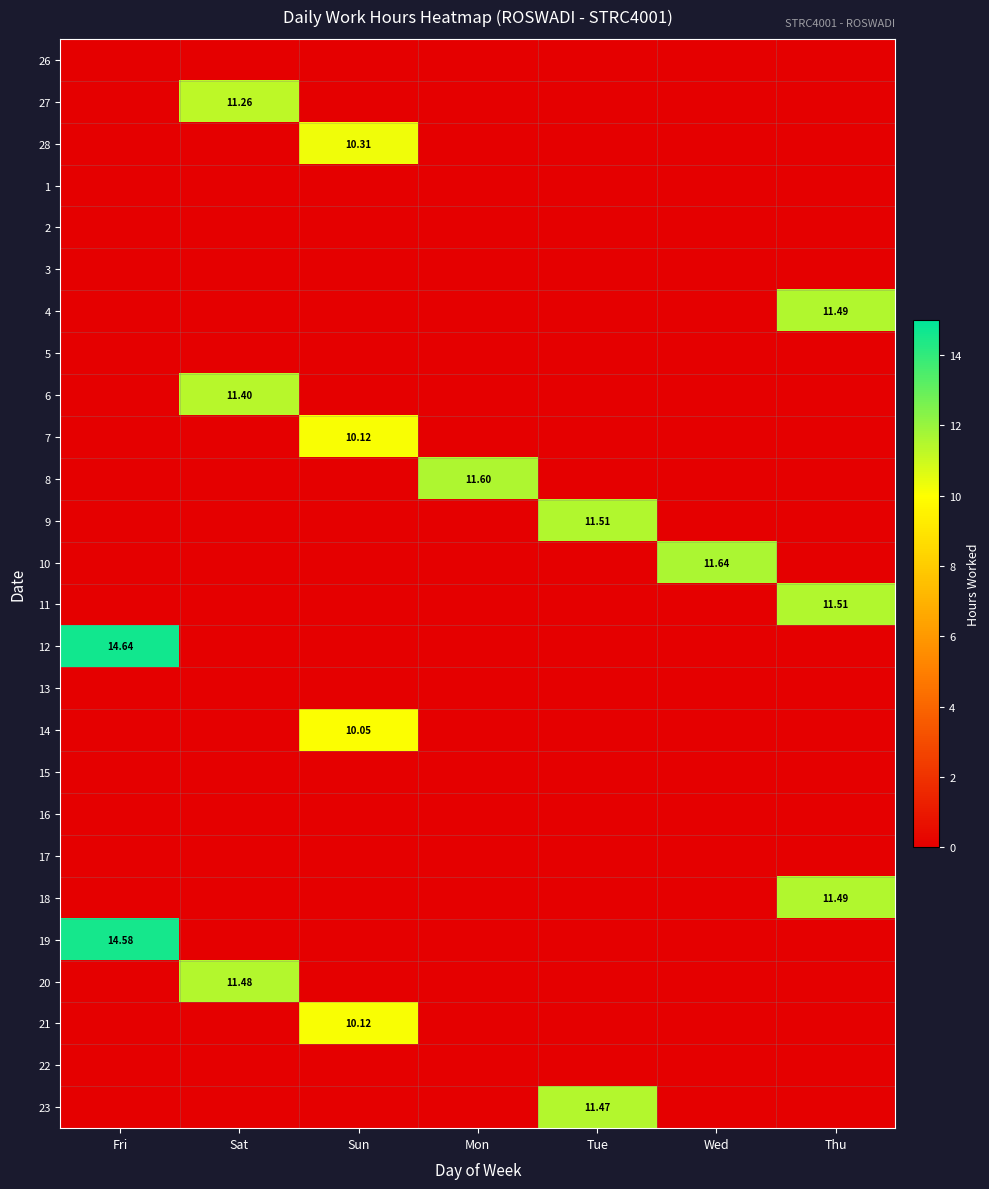

The value of 4 at Wed is 0.0. True or false?

True